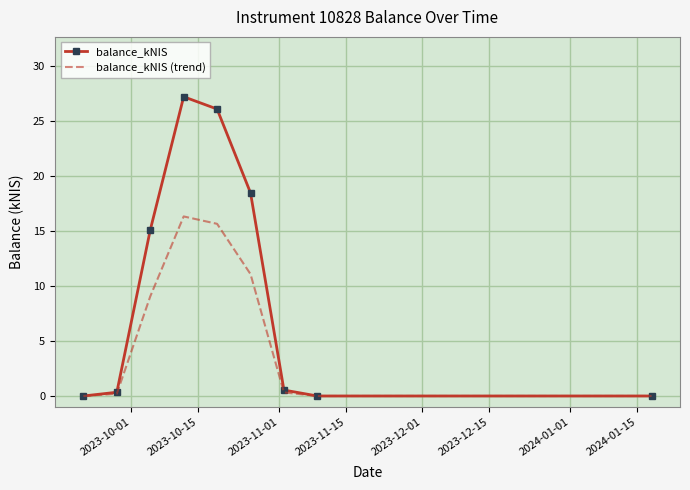

Which series has the largest total across all categories?

balance_kNIS